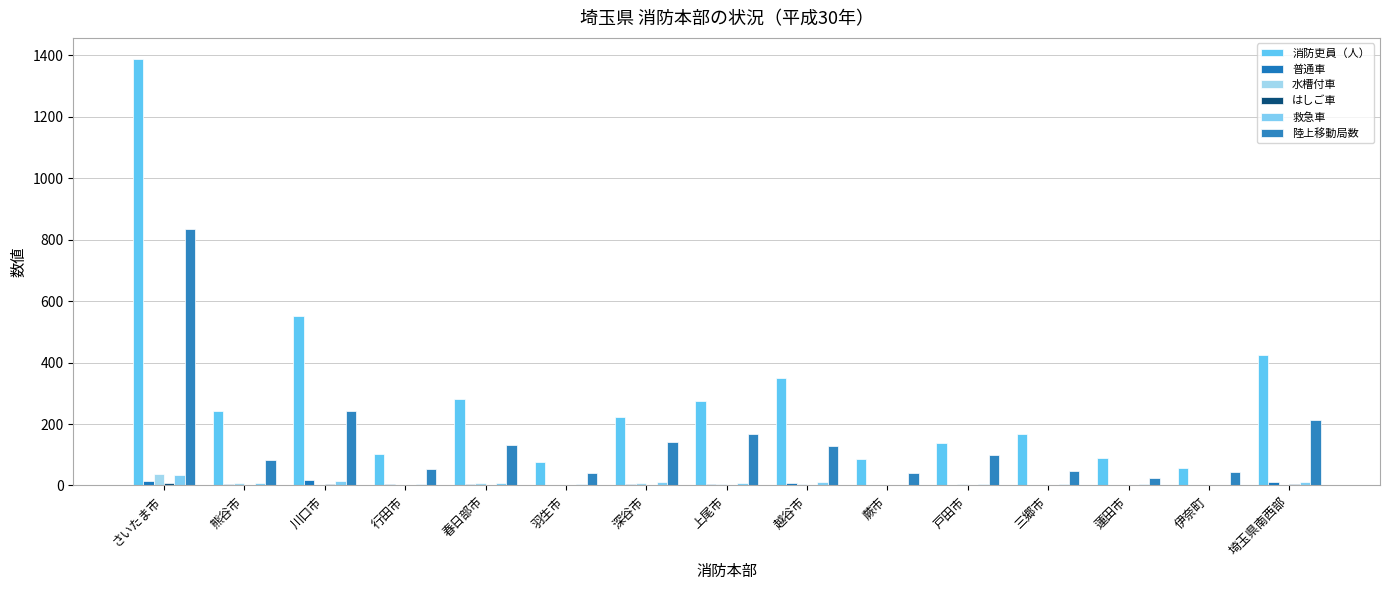

Rank the series at 三郷市 from highest to lowest value.

消防吏員（人）, 陸上移動局数, 救急車, 水槽付車, 普通車, はしご車